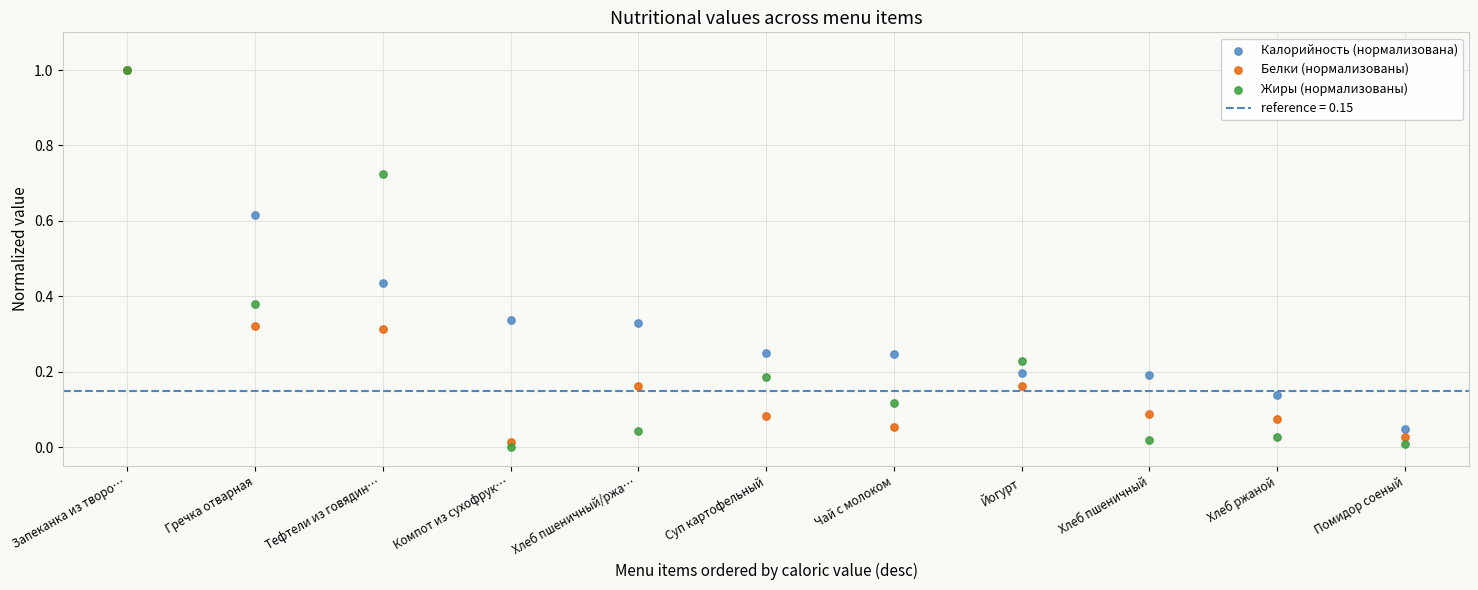

Which series has the widest spread of Y values?

Жиры (нормализованы)